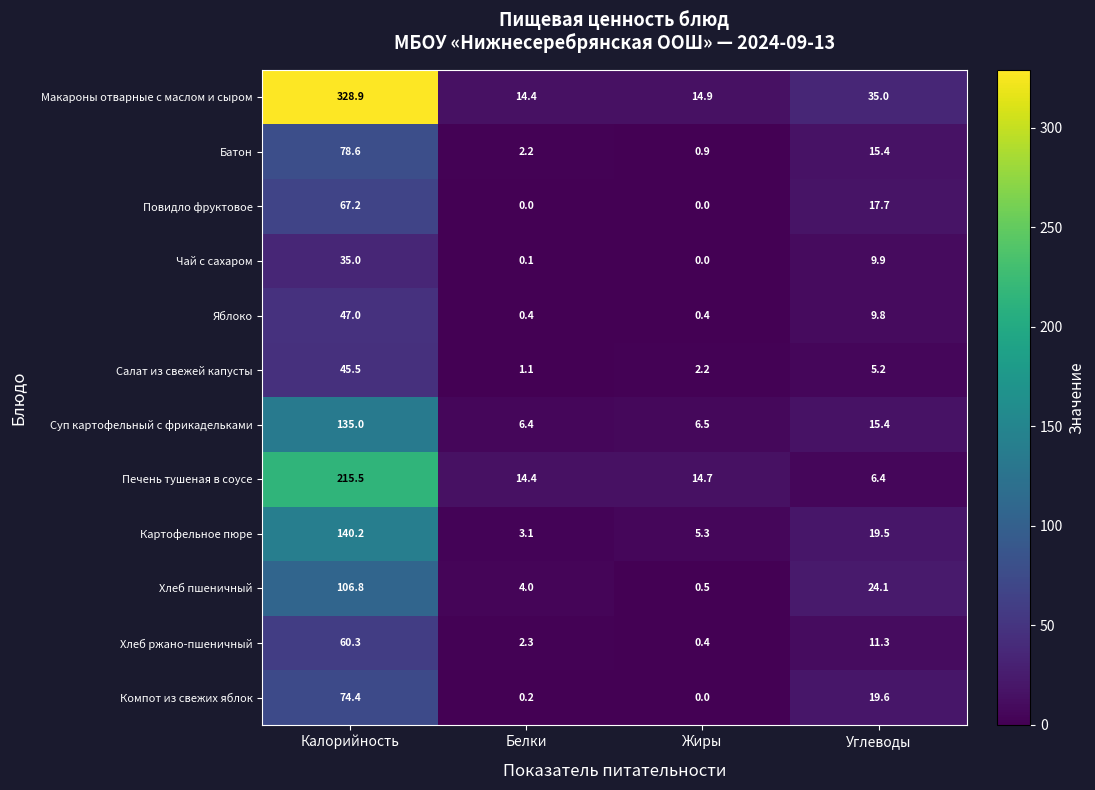

At which label is Компот из свежих яблок closest to 37?

Углеводы